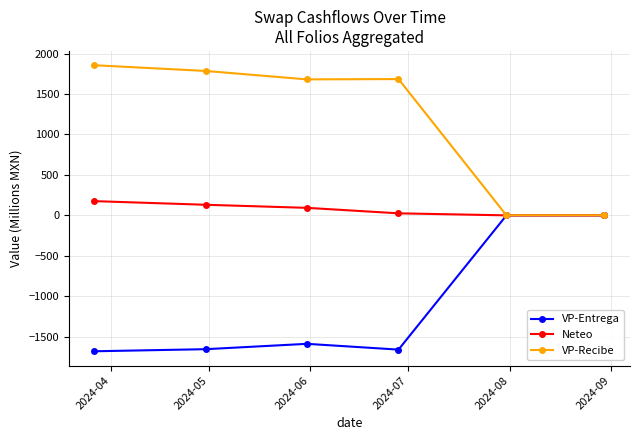

What is the minimum value shown in the chart?

-1679.8